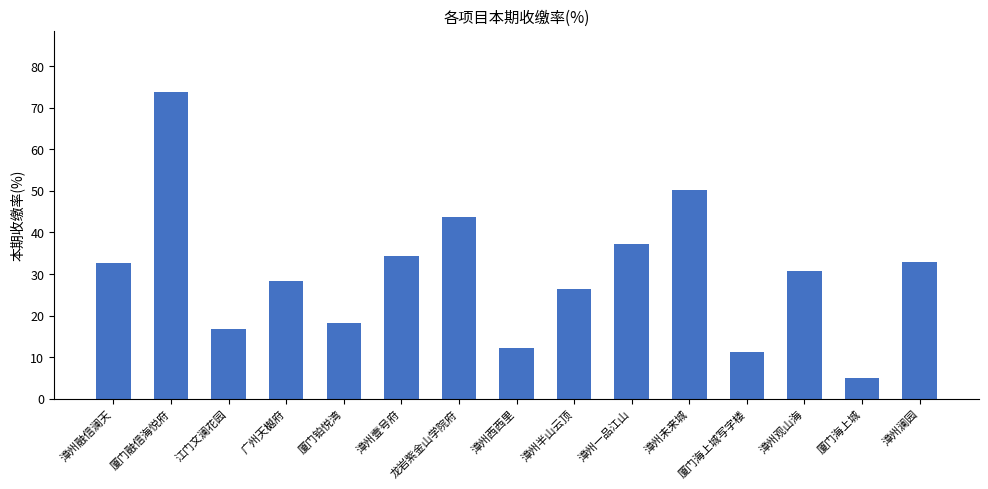

At which label is the value closest to 39?

漳州一品江山